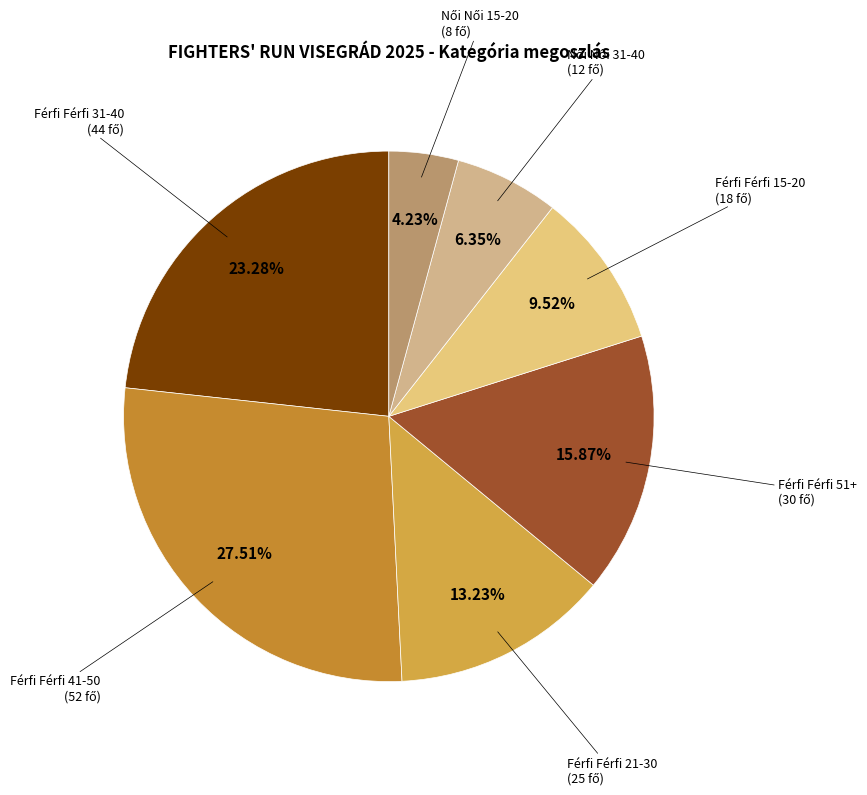

How many segments does this pie chart have?

7